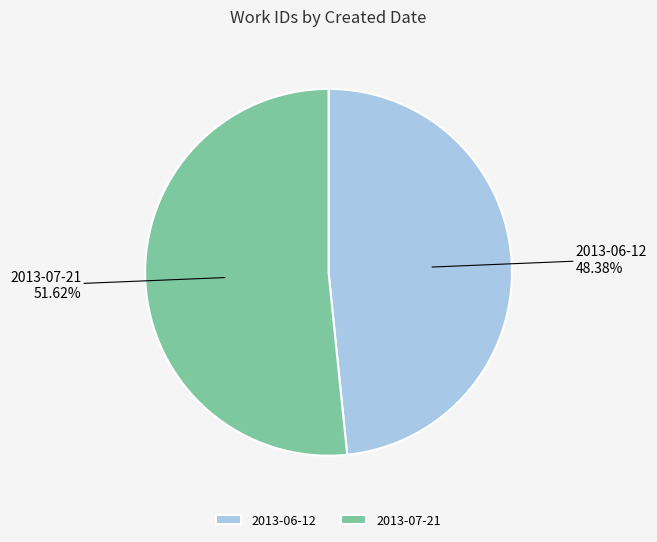

Between 2013-07-21 and 2013-06-12, which is larger?

2013-07-21